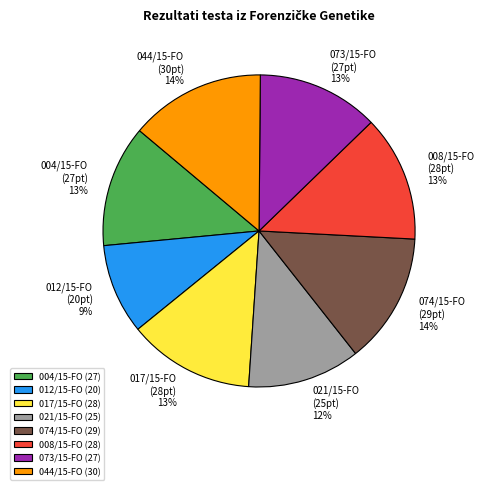

What percentage is the 021/15-FO slice, to the nearest percent?

12%